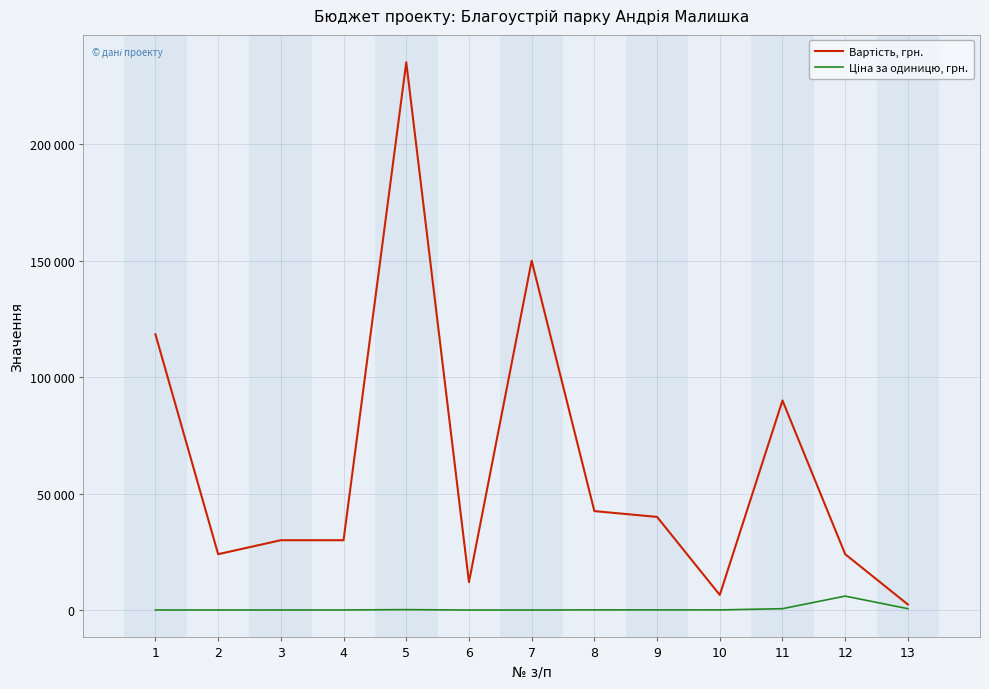

At which category is the sum across all series the highest?

5